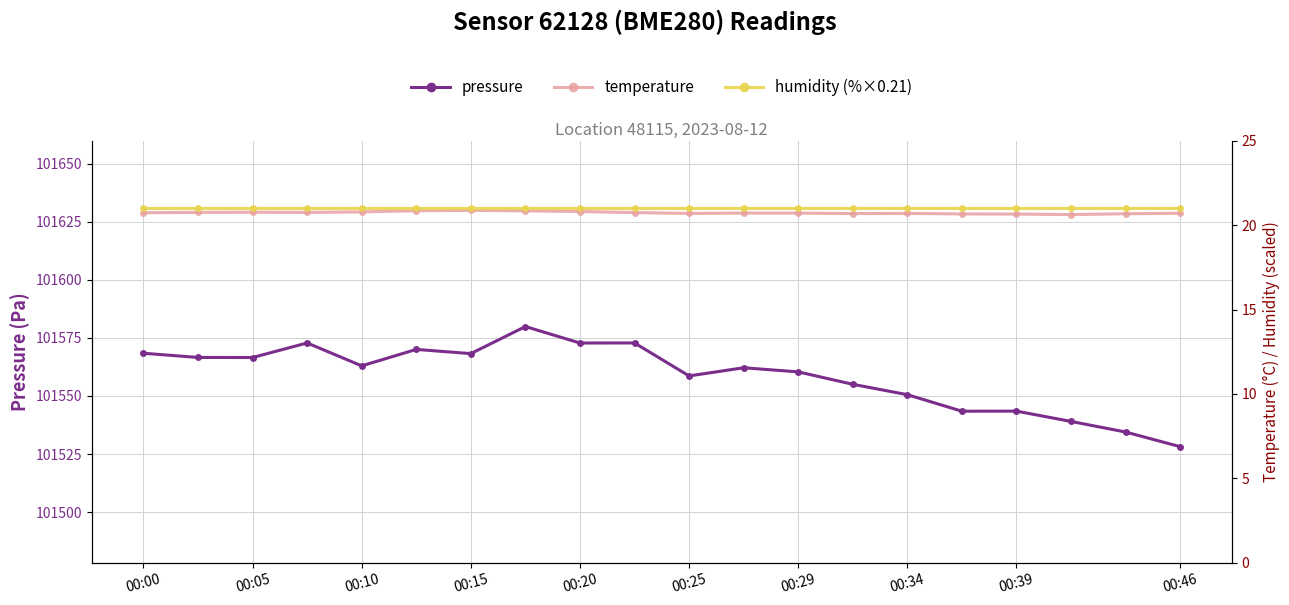

Is it true that pressure equals 101568.2 at 00:15?

True